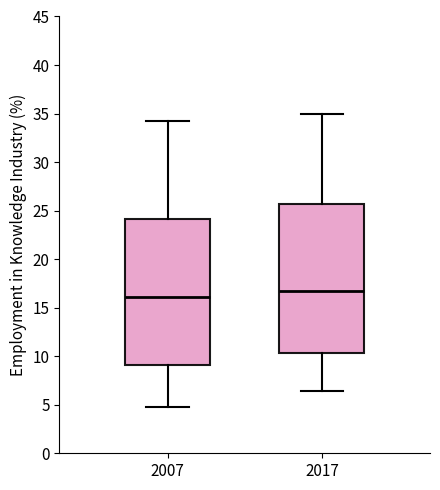

Where is the upper edge of the box at x = 2007 on the y-axis? The values are not printed on the chart, so give them approximately, as read against the axis.

24.0